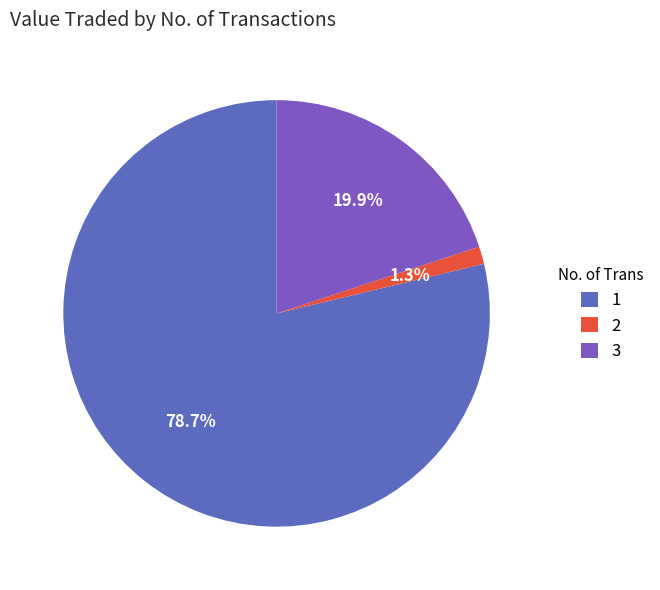

To the nearest percent, what is the combined percentage of 1 and 3?

99%